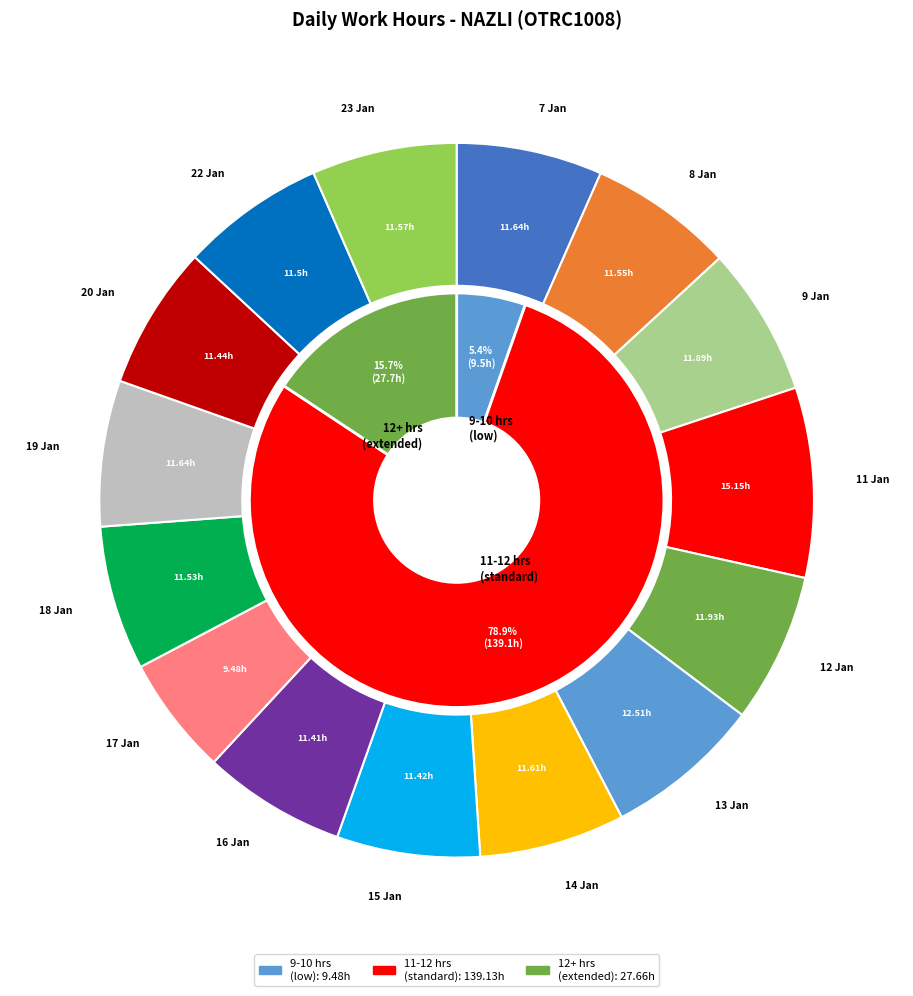

Is there a majority slice in this chart?

No